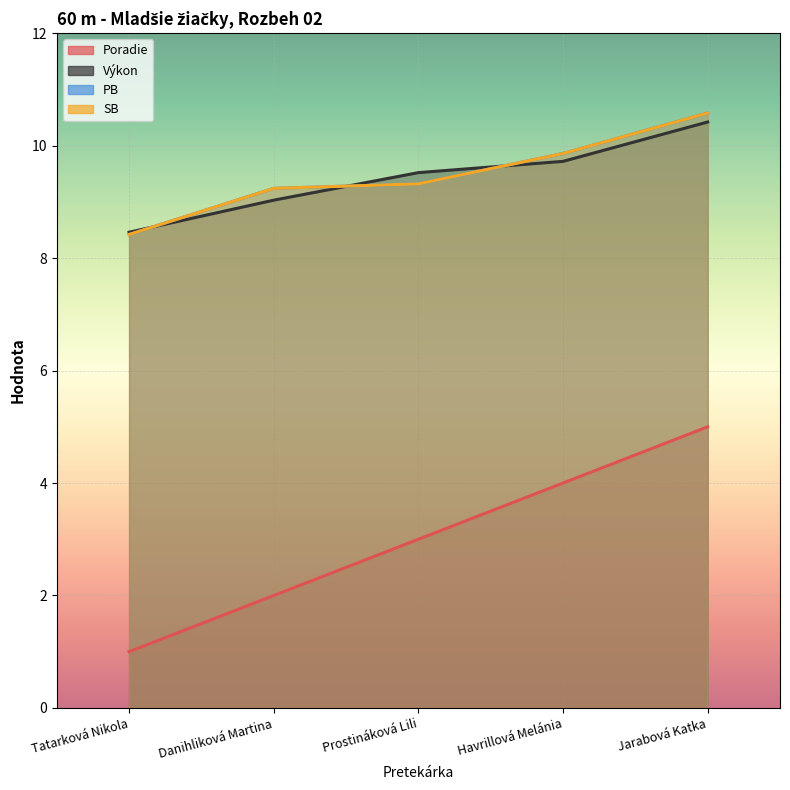

Is it true that SB equals 2.9 at Prostináková Lili?

False